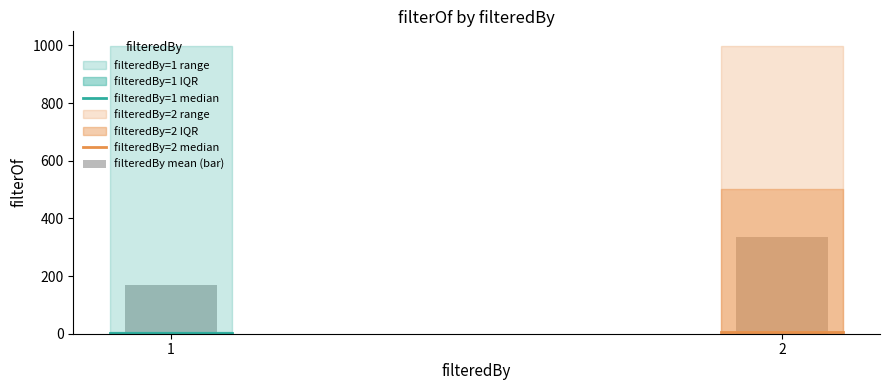

Count the number of data series in this chart.

1